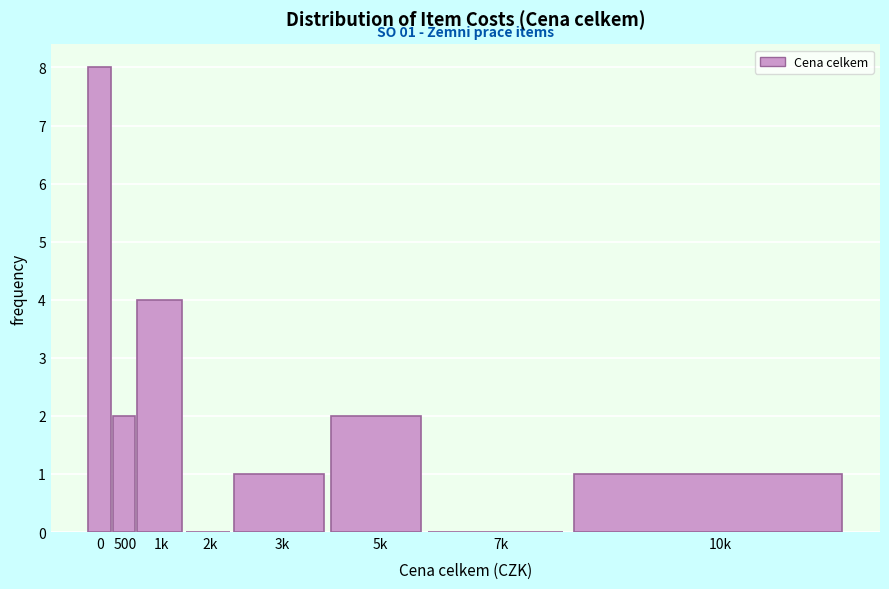

Reading left to right, transcribe all the data shown in this chart.

0=8	500=2	1k=4	2k=0	3k=1	5k=2	7k=0	10k=1